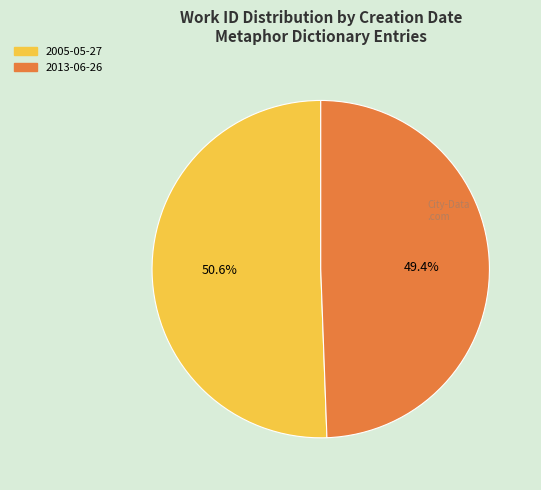

What percentage do 2013-06-26 and 2005-05-27 together represent?

100.0%